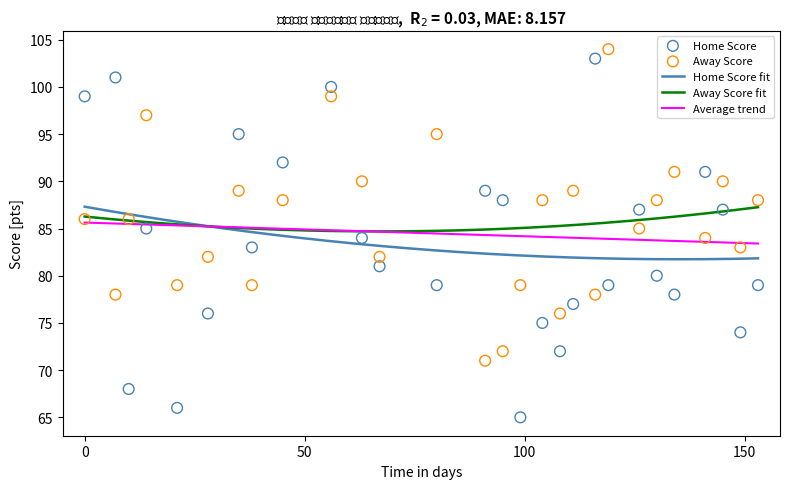

Is the value of Home Score at 09-01-2024 greater than the value of Away Score at 09-04-2024?

Yes